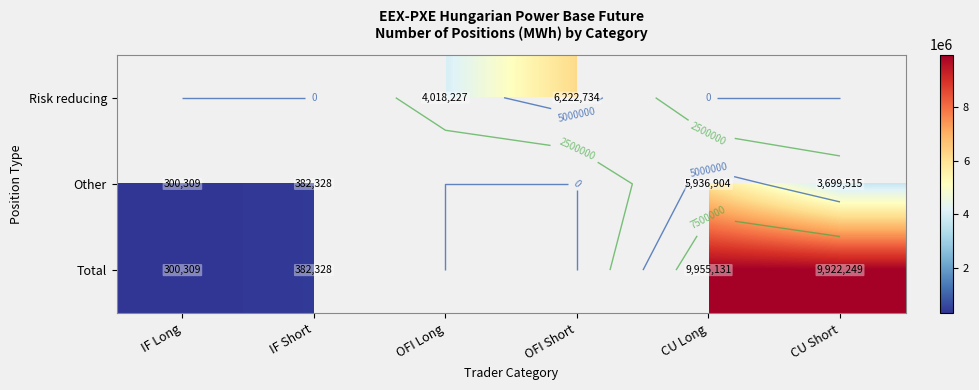

Rank the series by their average value, from highest to lowest.

Risk reducing, Other, Total